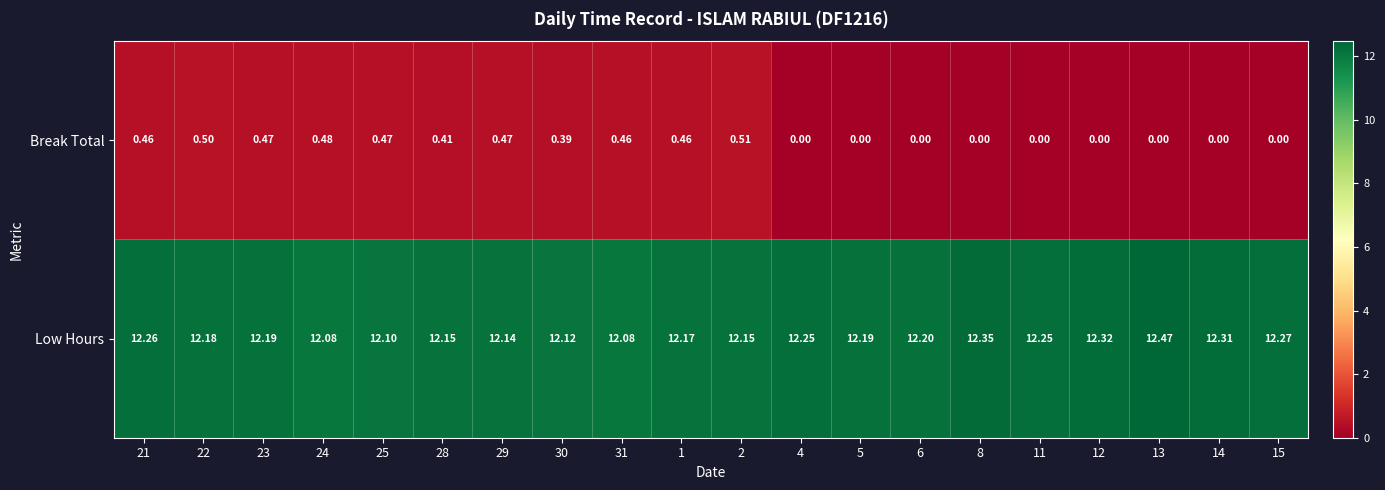

Which series has the largest total across all categories?

Low Hours